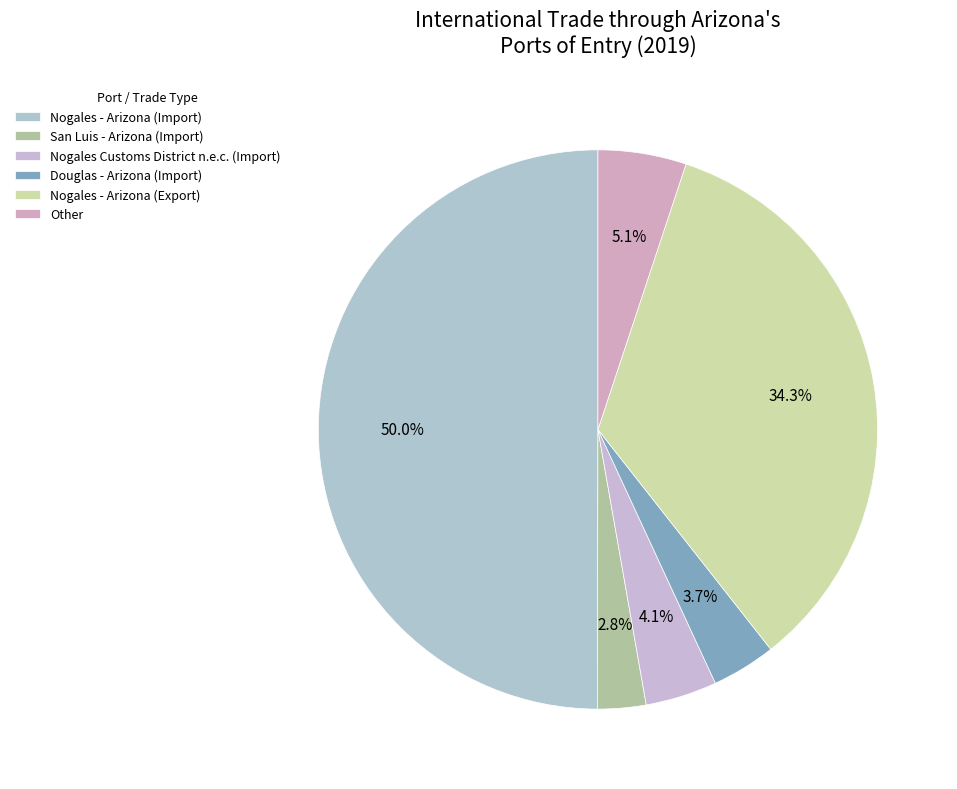

True or false: San Luis - Arizona (Import) accounts for 1% of the total.

False